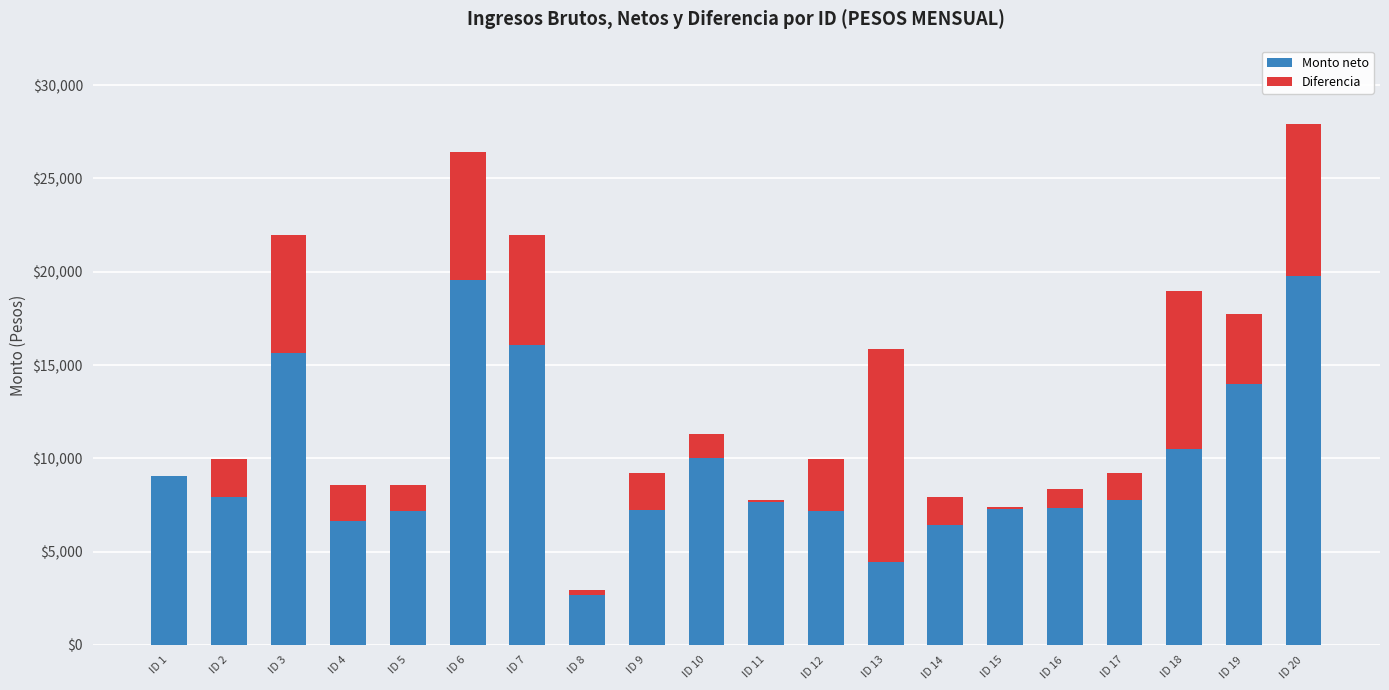

What is the total value across all series at ID 10?

11288.3